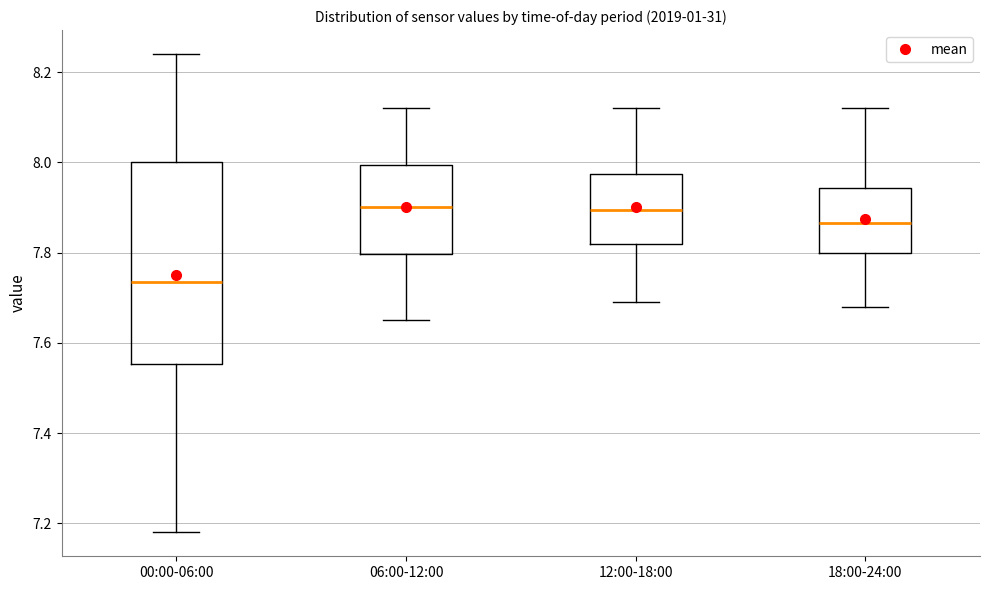

Which box is the tallest, from its lower edge to its upper edge?

00:00-06:00